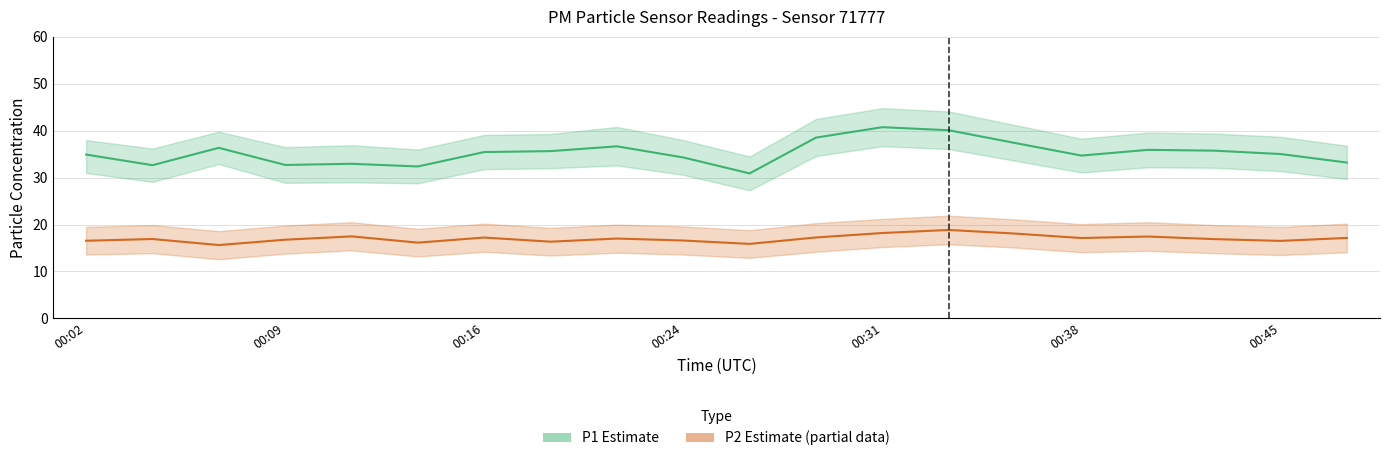

What is the difference between the highest and lowest values at 00:16?

18.2